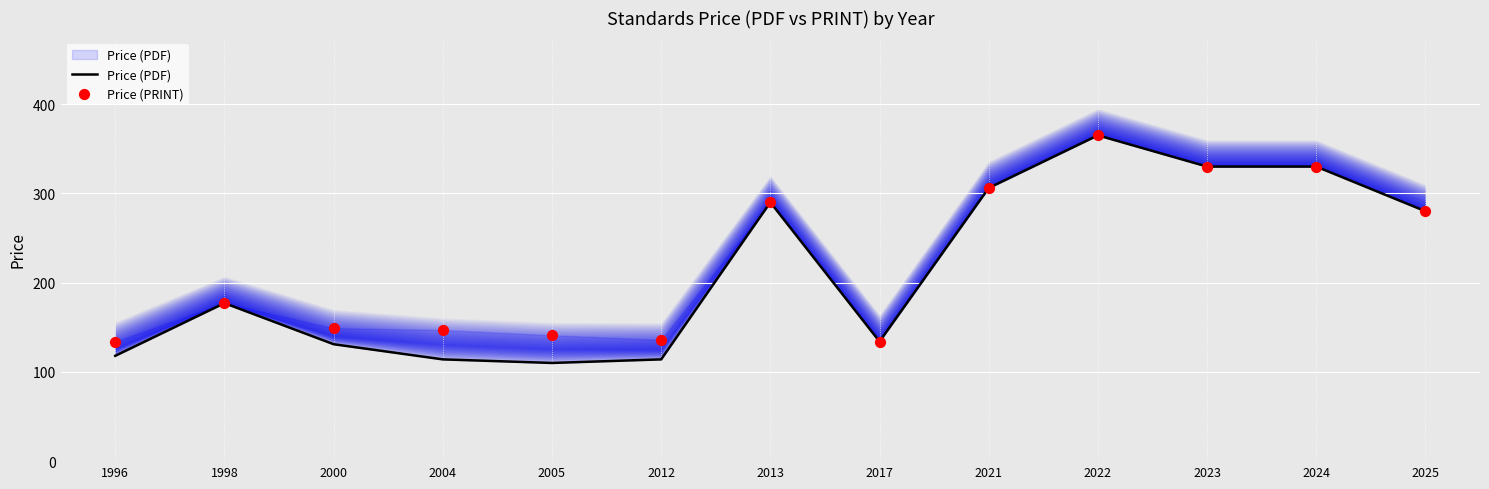

At how many categories does at least one series exceed 138?

10